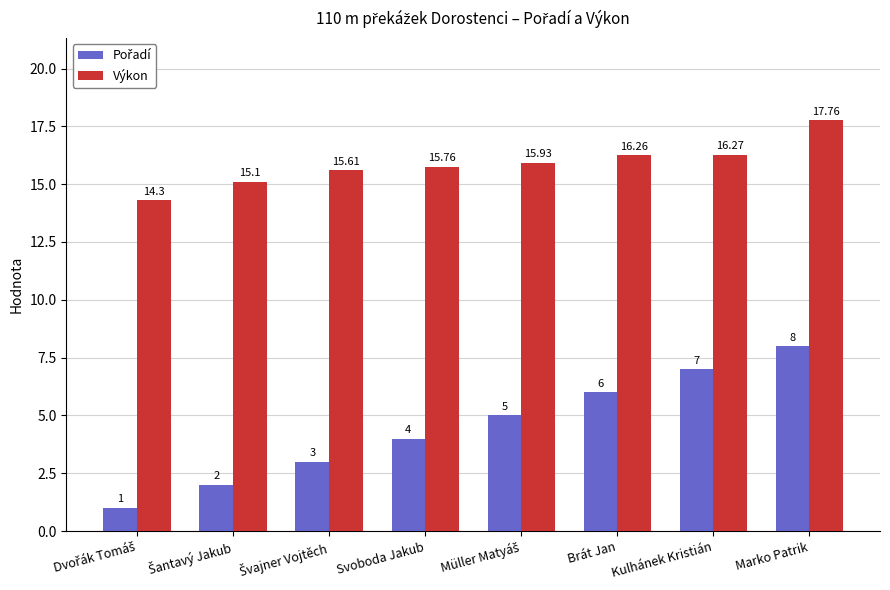

At how many categories does at least one series exceed 11?

8